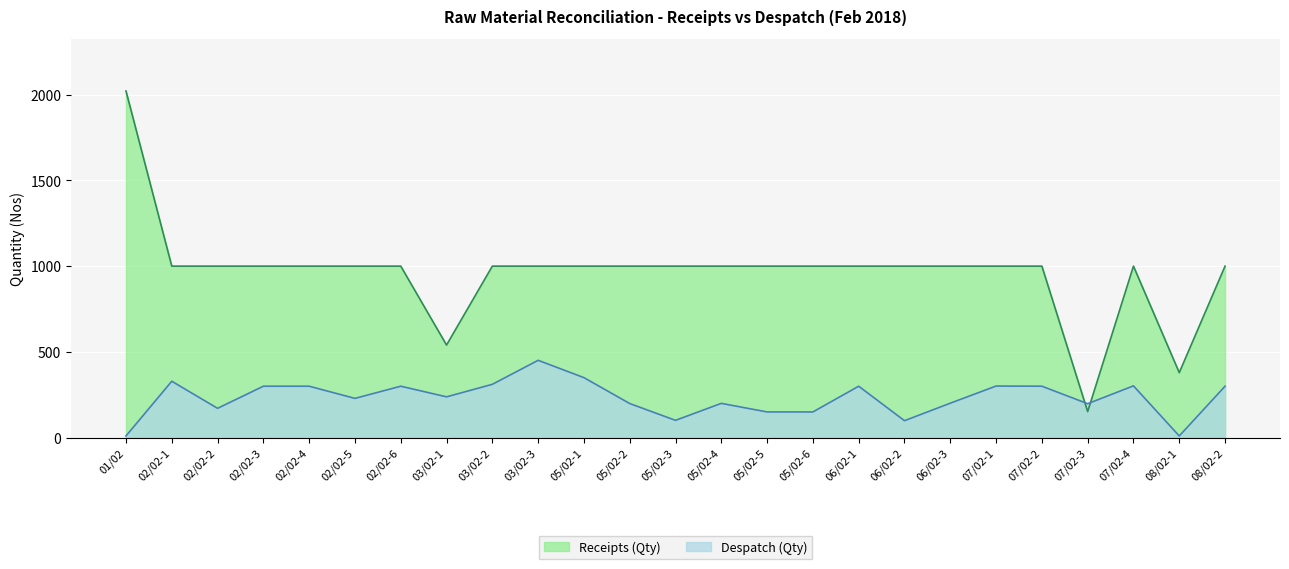

What is the sum of the Despatch (Qty) values at 07/02-1 and 06/02-1?

601